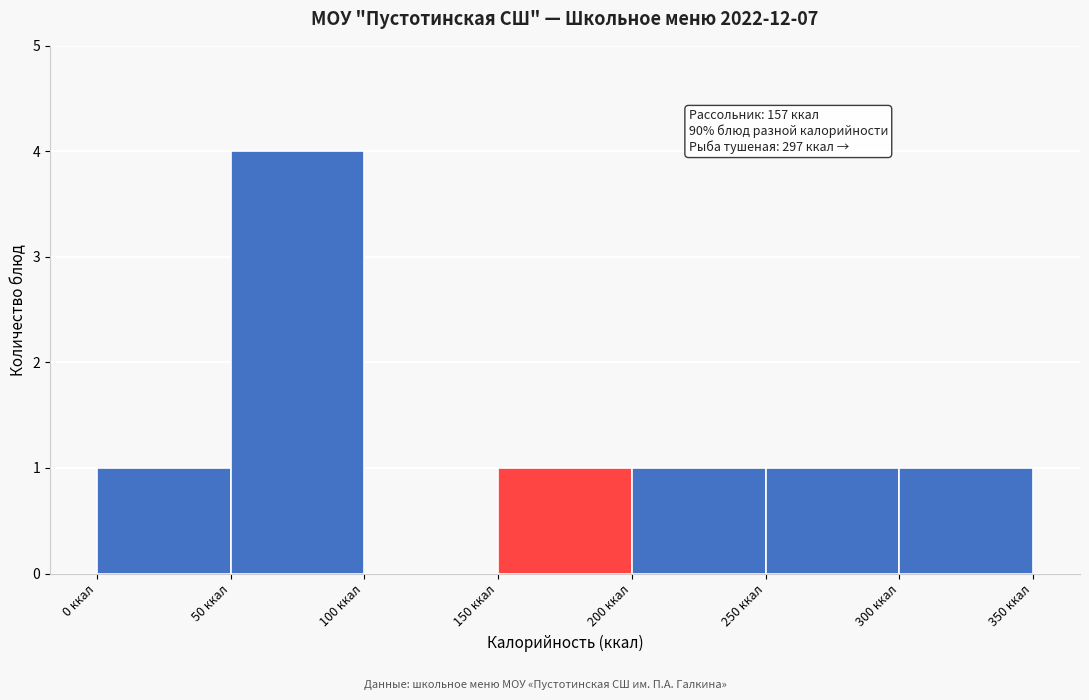

Over which range of the x-axis is the bar tallest?

50 to 100